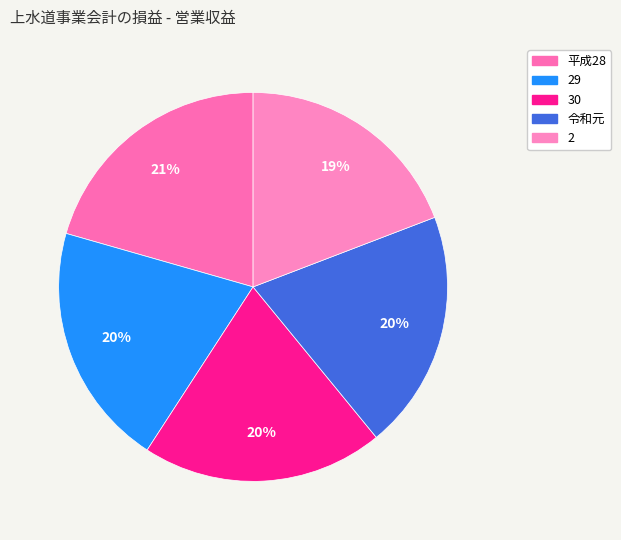

Count the number of slices in the pie.

5